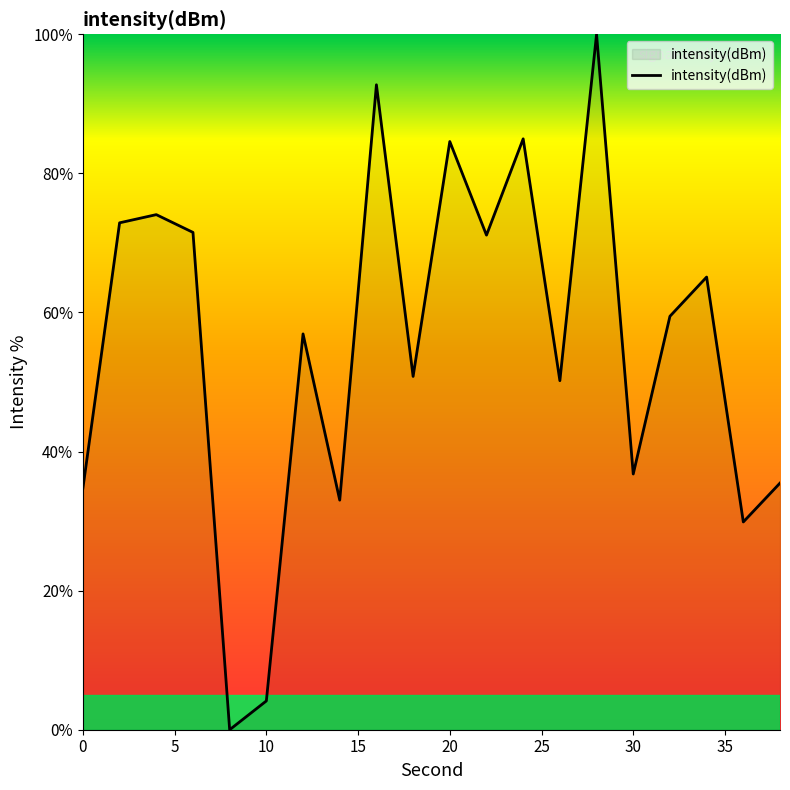

What is the difference between the maximum and minimum values?

100.0